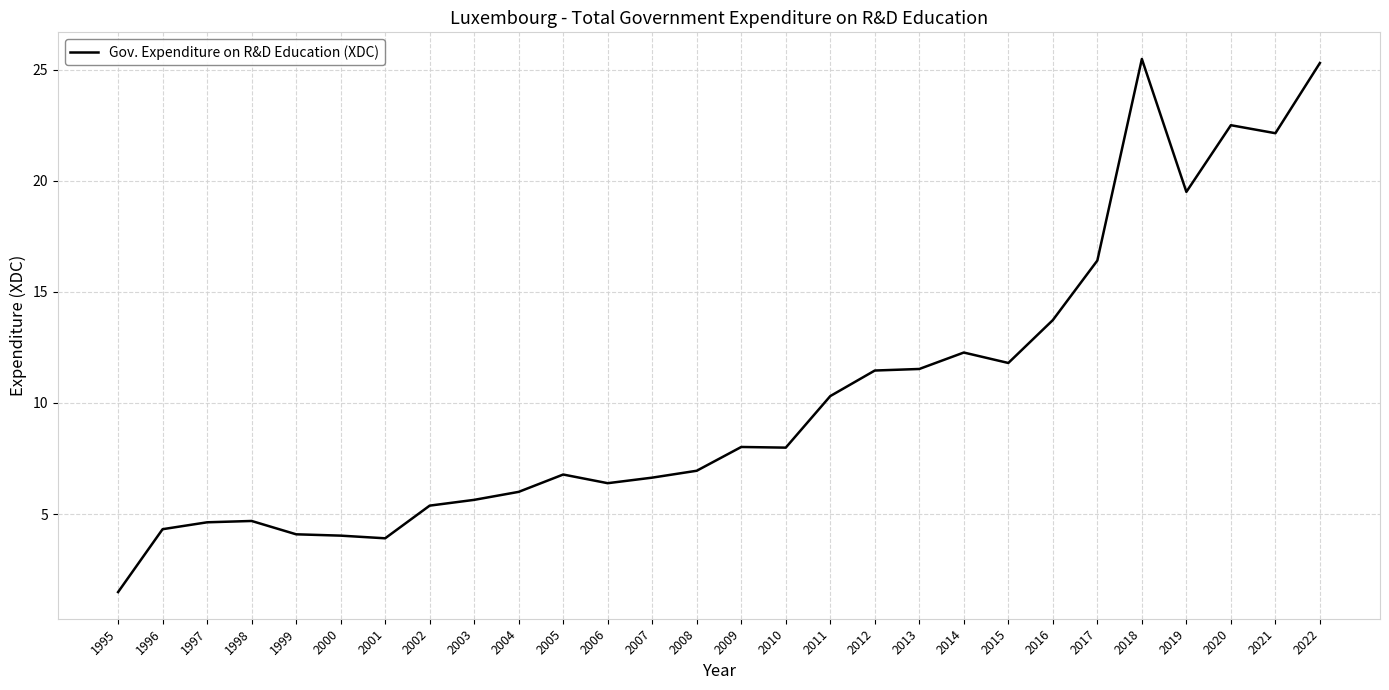

How many lines are shown in the chart?

1